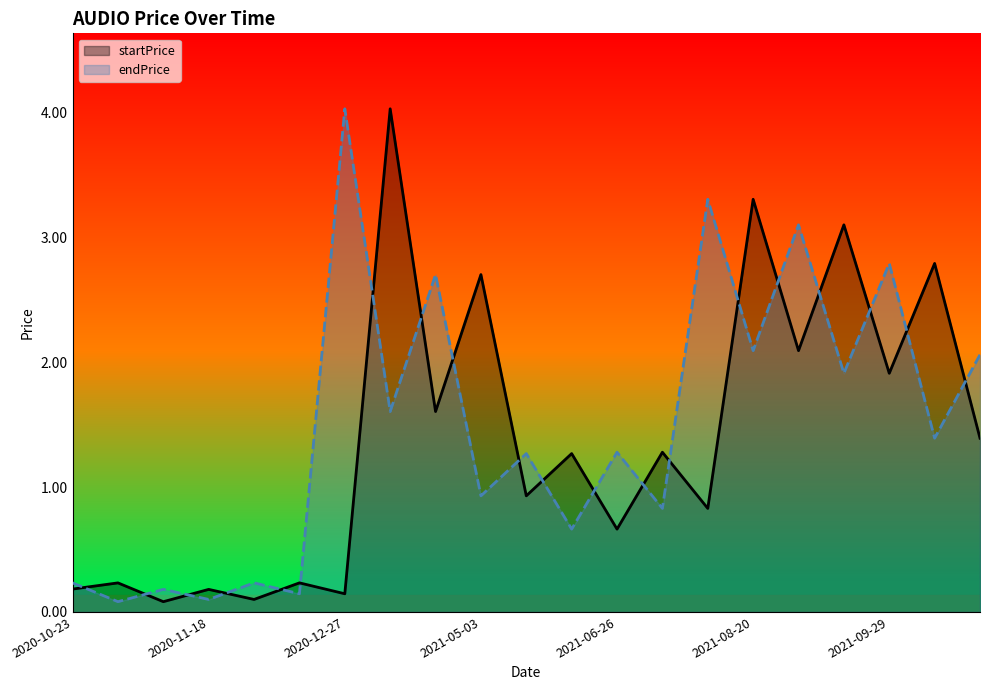

Reading left to right, what are all the values shown in this chart?

startPrice: 0.2	0.2	0.1	0.2	0.1	0.2	0.1	4.0	1.6	2.7	0.9	1.3	0.7	1.3	0.8	3.3	2.1	3.1	1.9	2.8	1.4
endPrice: 0.2	0.1	0.2	0.1	0.2	0.1	4.0	1.6	2.7	0.9	1.3	0.7	1.3	0.8	3.3	2.1	3.1	1.9	2.8	1.4	2.1